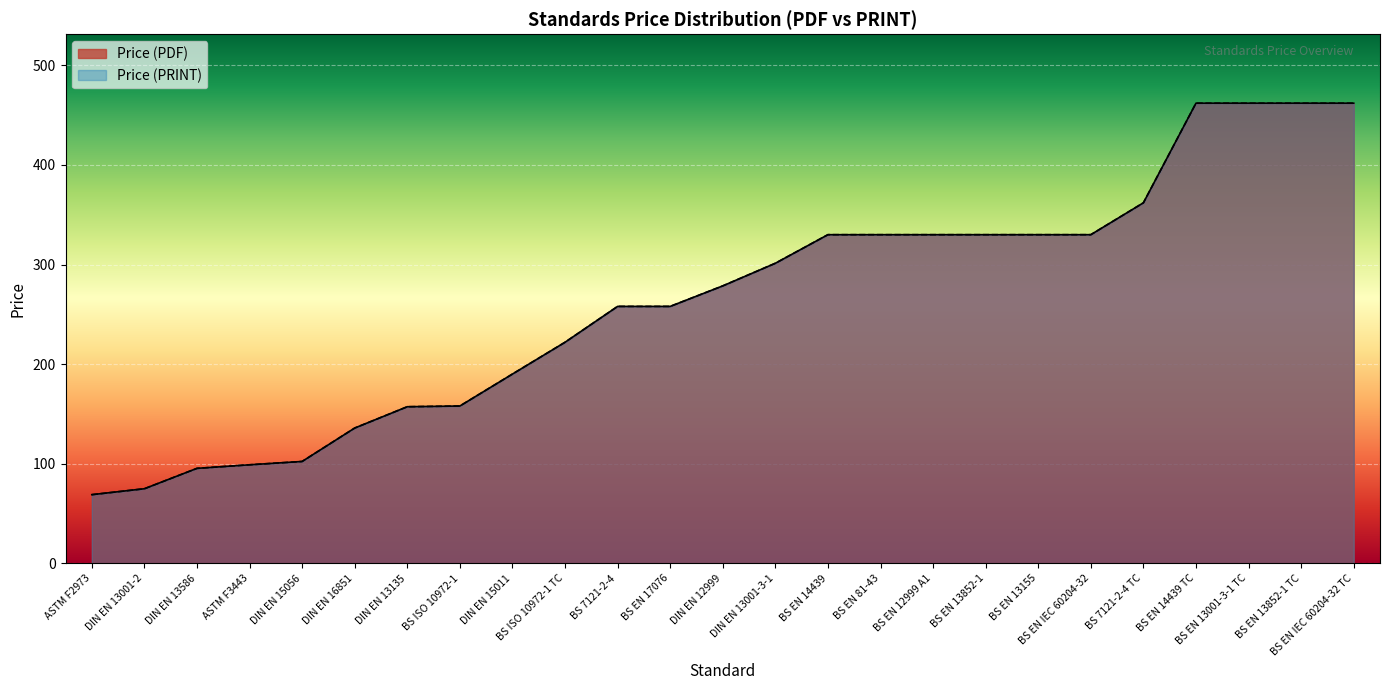

Does the chart display data point markers on the line(s)?

No